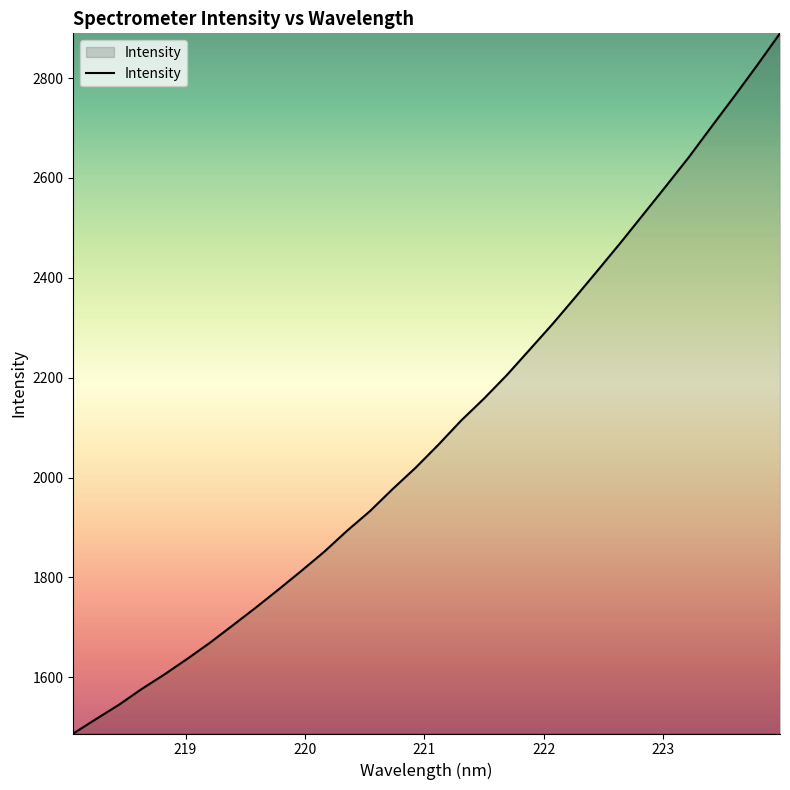

How many lines are shown in the chart?

1